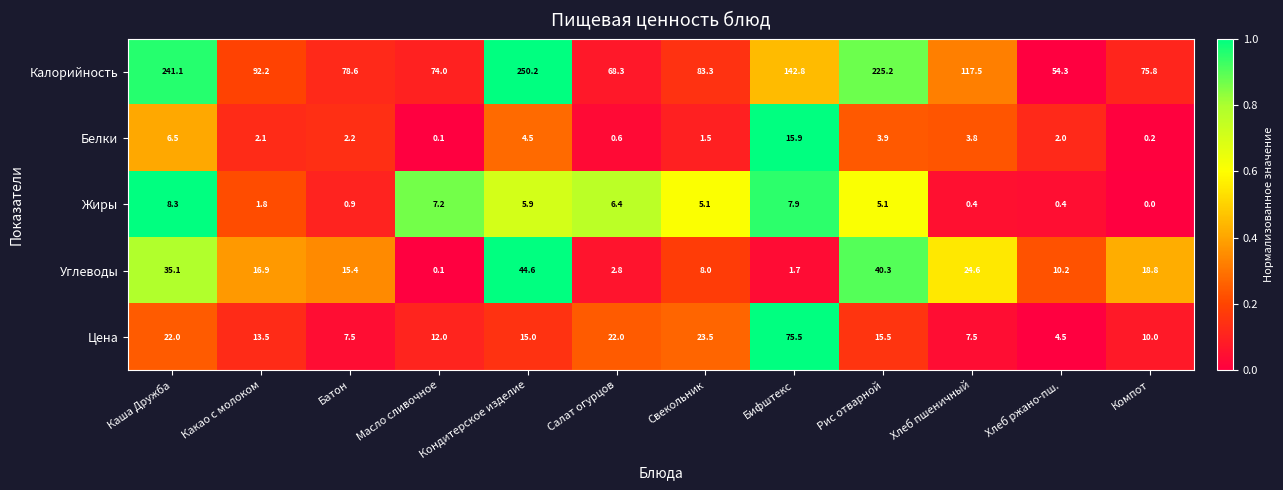

What is the difference between the maximum and minimum values in the Калорийность series?

195.9